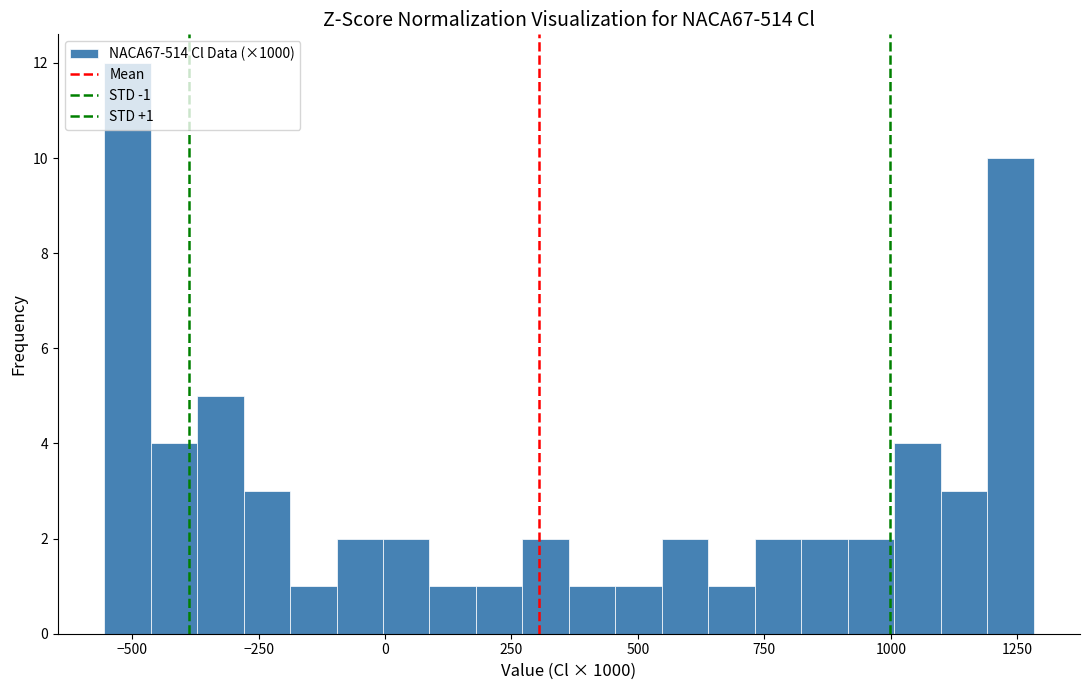

Read against the x-axis, roughly where is the centre of the tallest bar?

-500